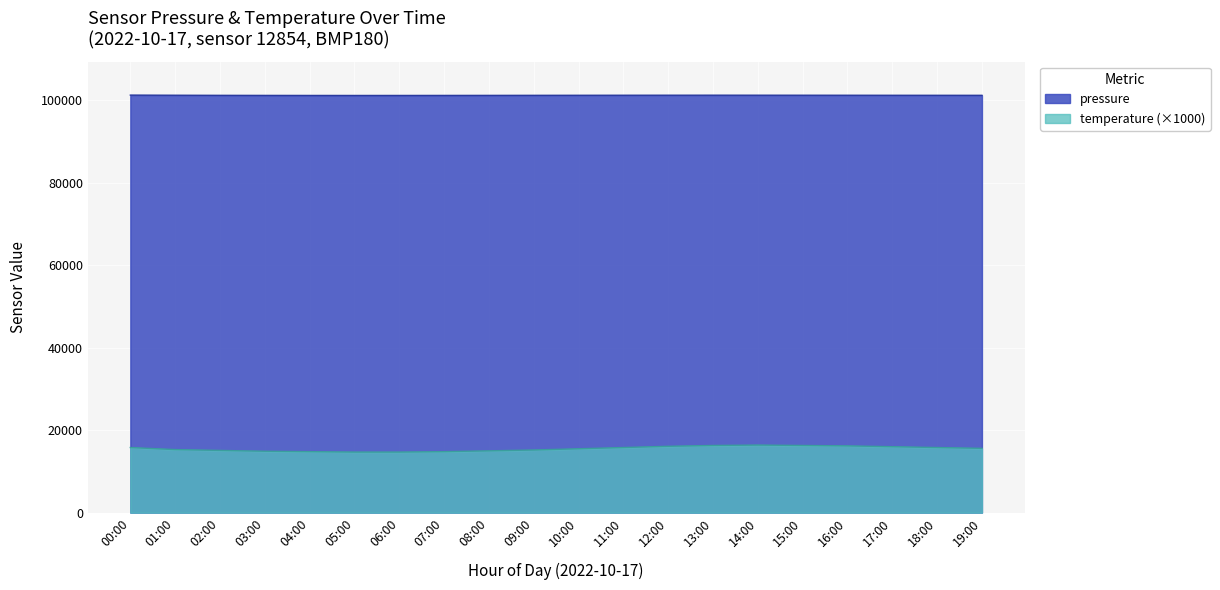

At which label does pressure first exceed 101260?

00:00